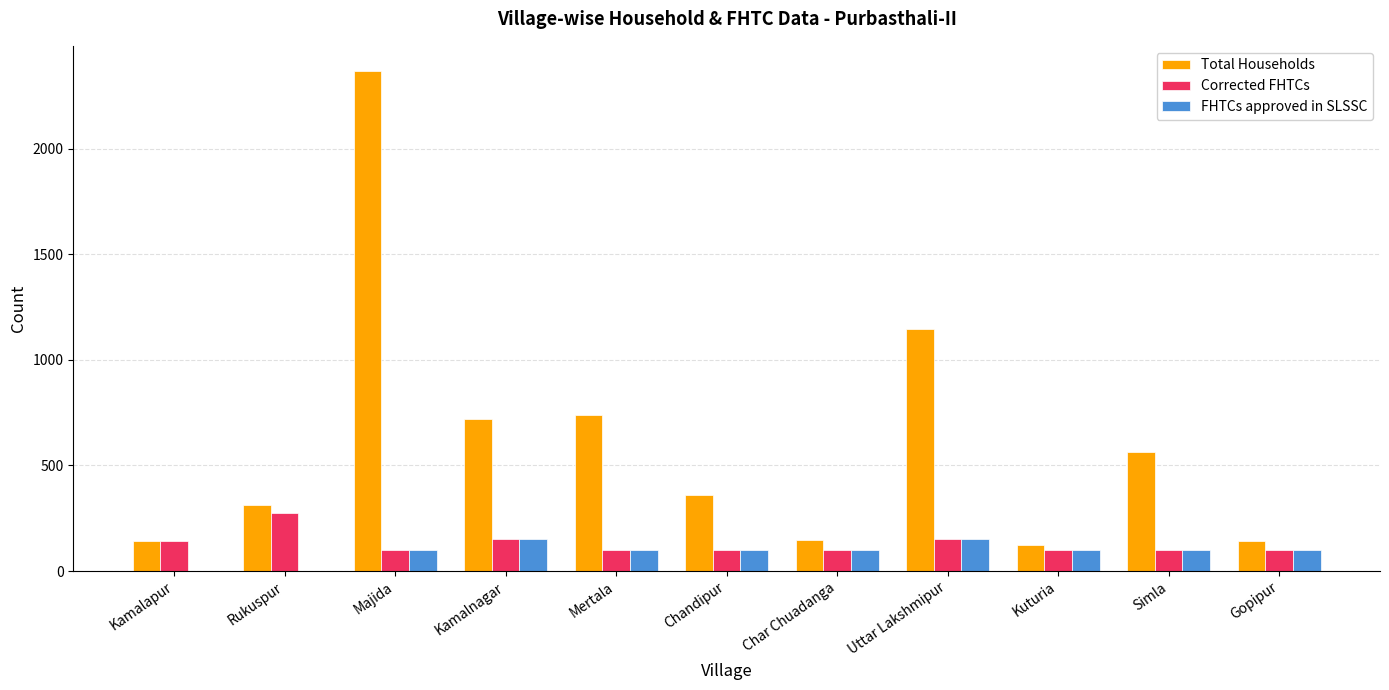

Read the FHTCs approved in SLSSC value at Majida.

100